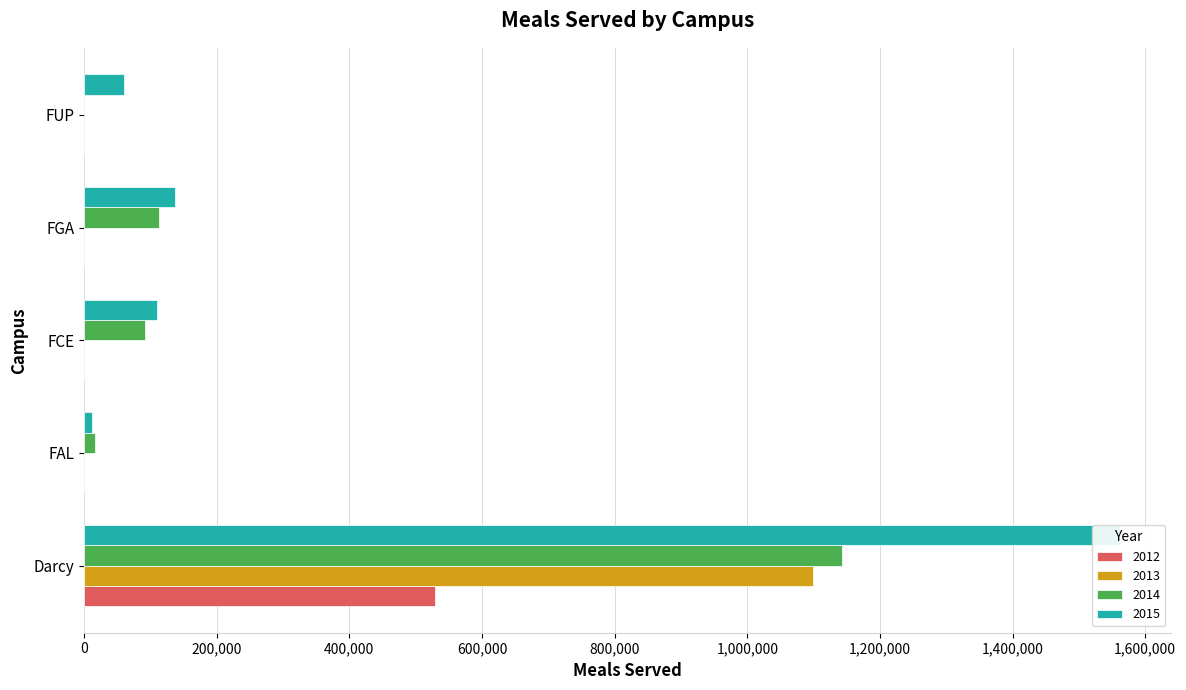

How many positive values does the 2013 series have?

1